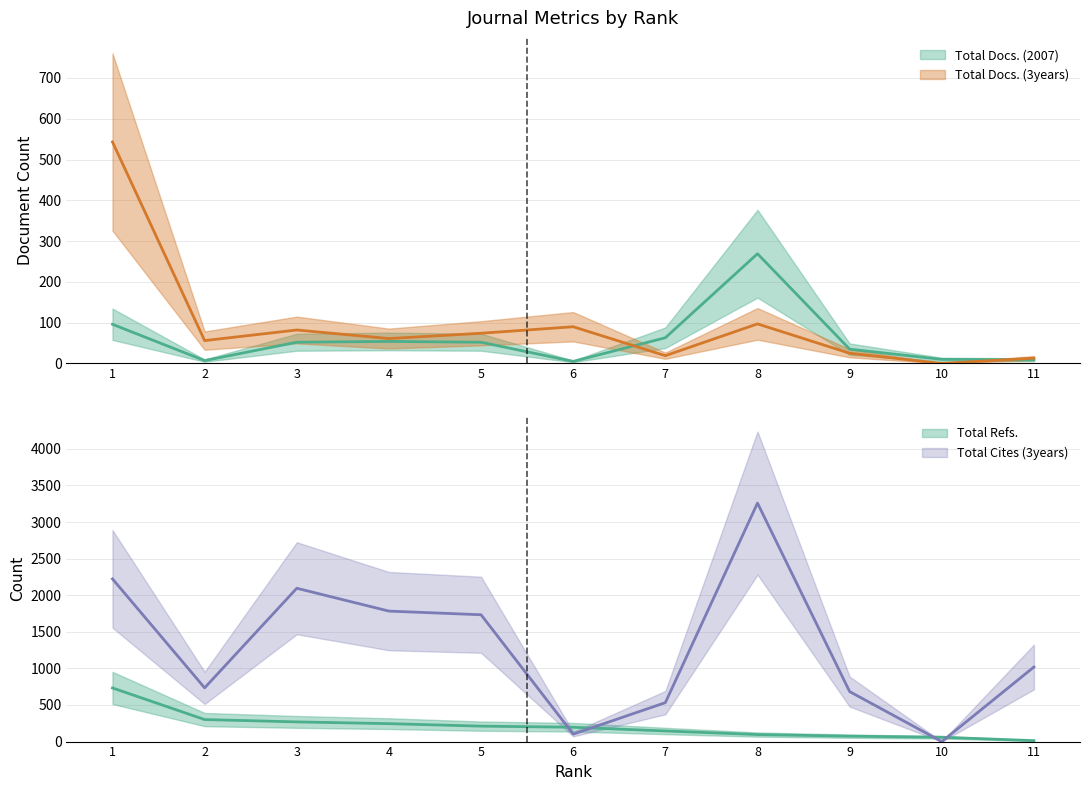

Rank the series by their maximum value, from lowest to highest.

Total Docs. (2007), Total Docs. (3years), Total Refs., Total Cites (3years)